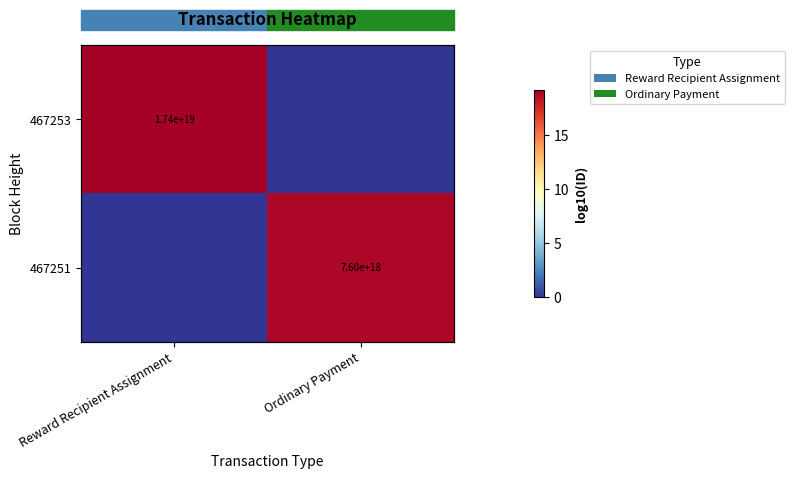

What is the difference between the maximum and minimum values in the 467253 series?

19.2